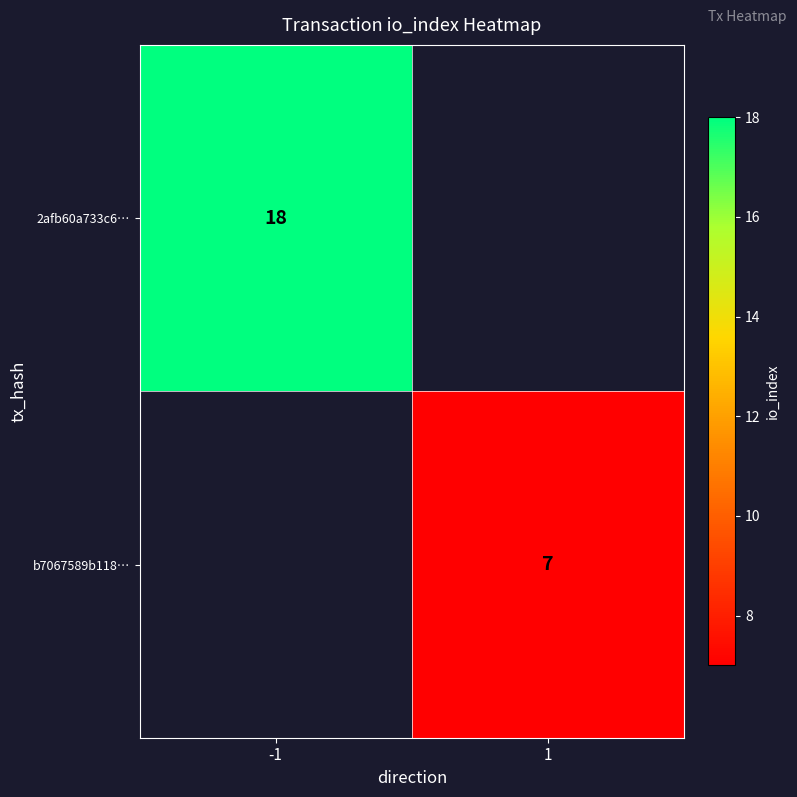

True or false: 2afb60a733c6… has a value of 27 at -1.

False